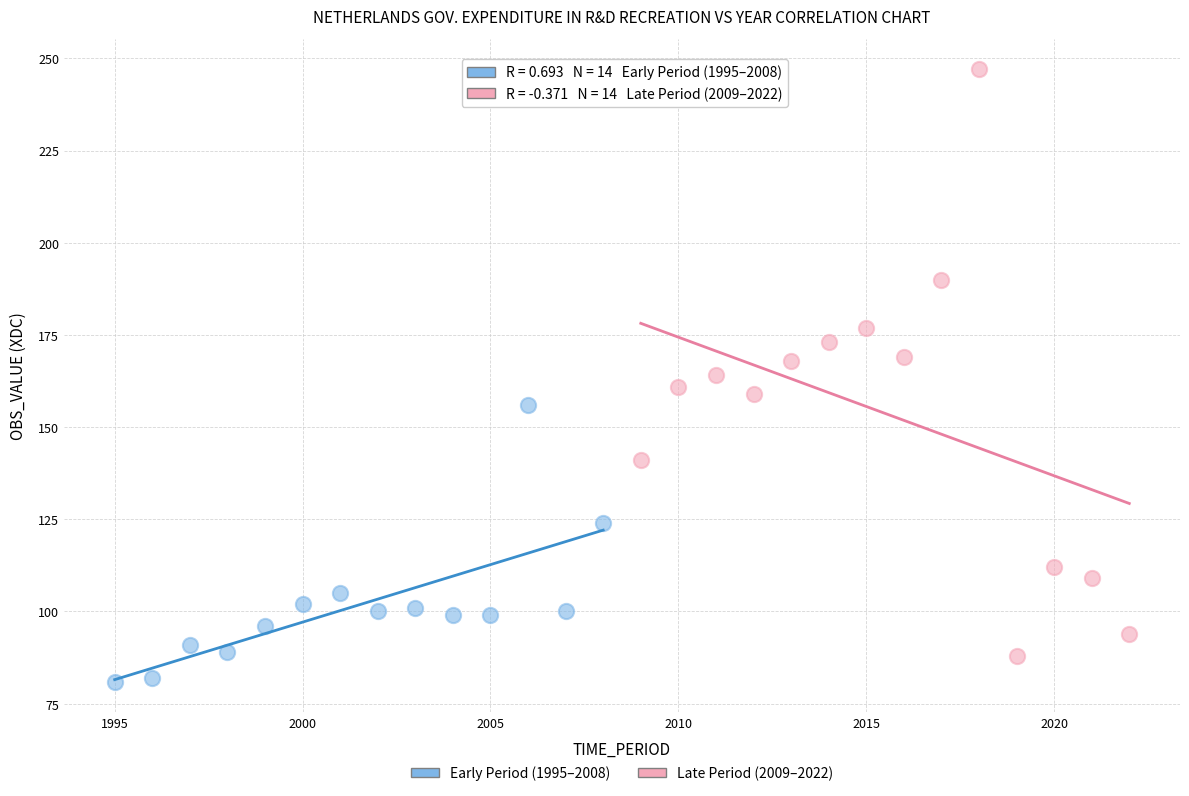

Which series has the largest Y range (max minus min)?

Late Period (2009–2022)